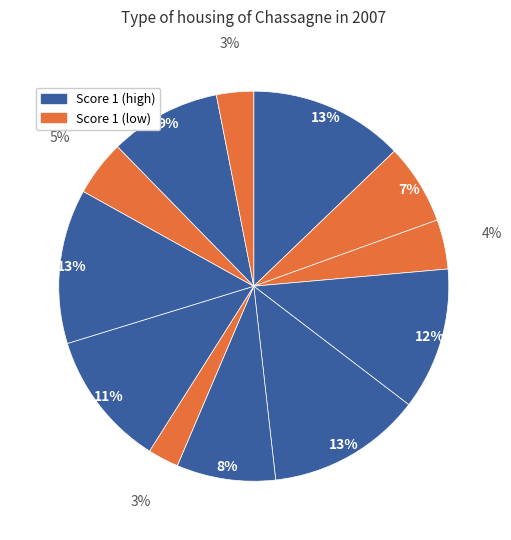

To the nearest percent, what is the difference between the largest and smallest slice percentages?

10%